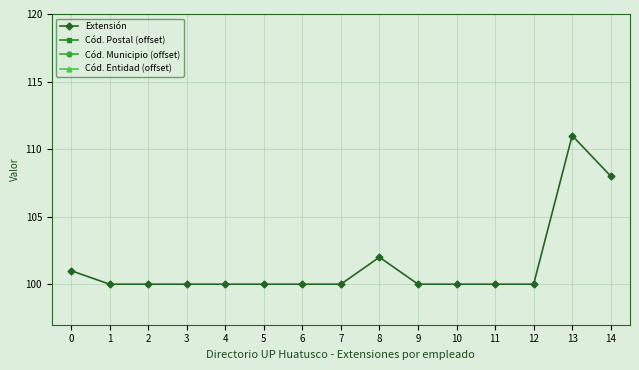

True or false: Extensión and Cód. Entidad (offset) intersect in this chart.

False